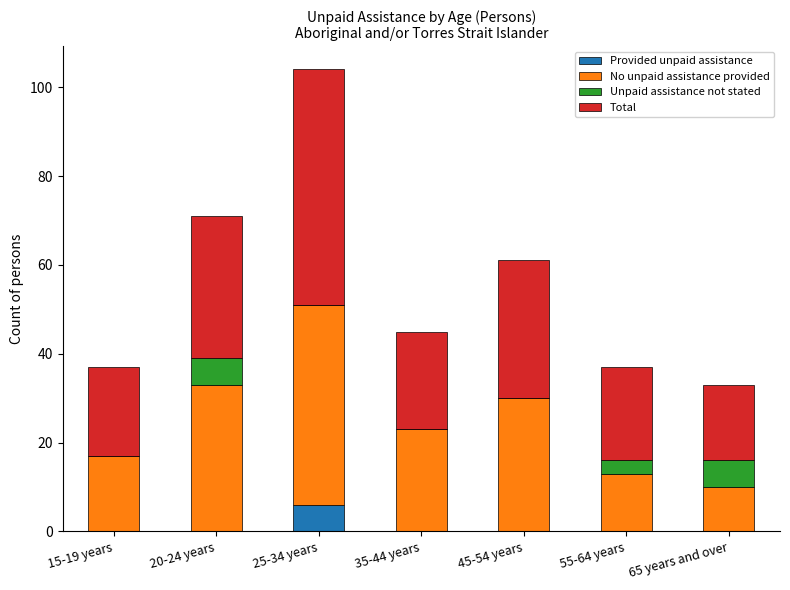

Which category has the highest value in the Provided unpaid assistance series?

25-34 years